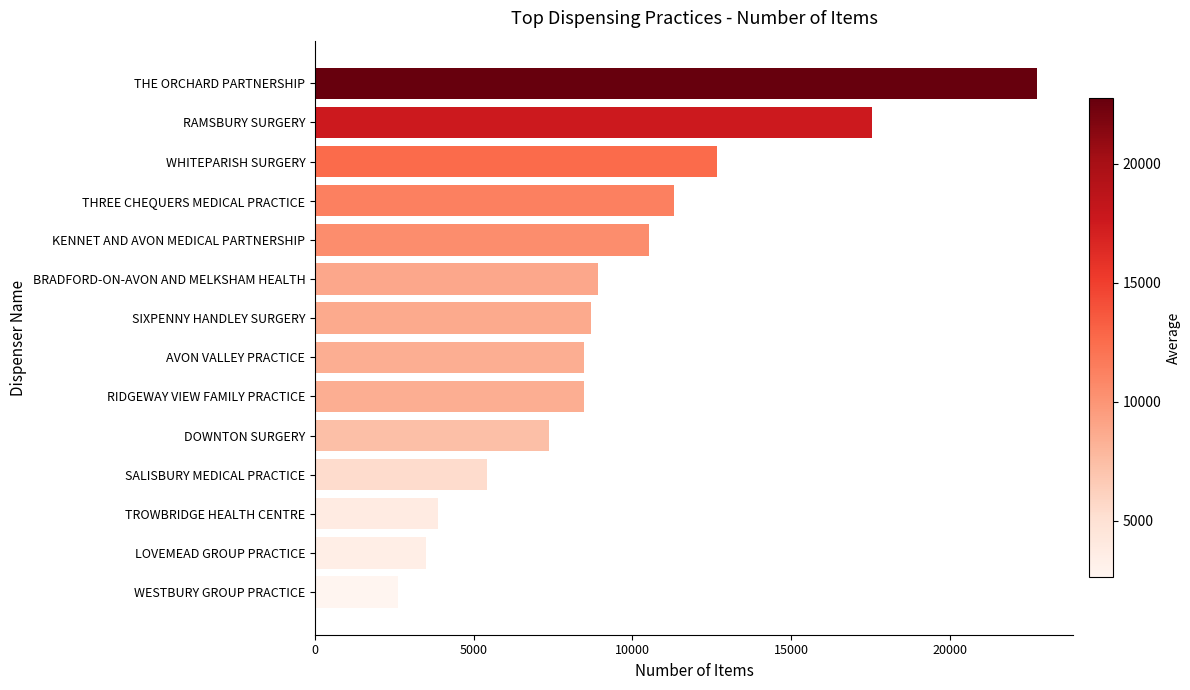

Count the number of data series in this chart.

1